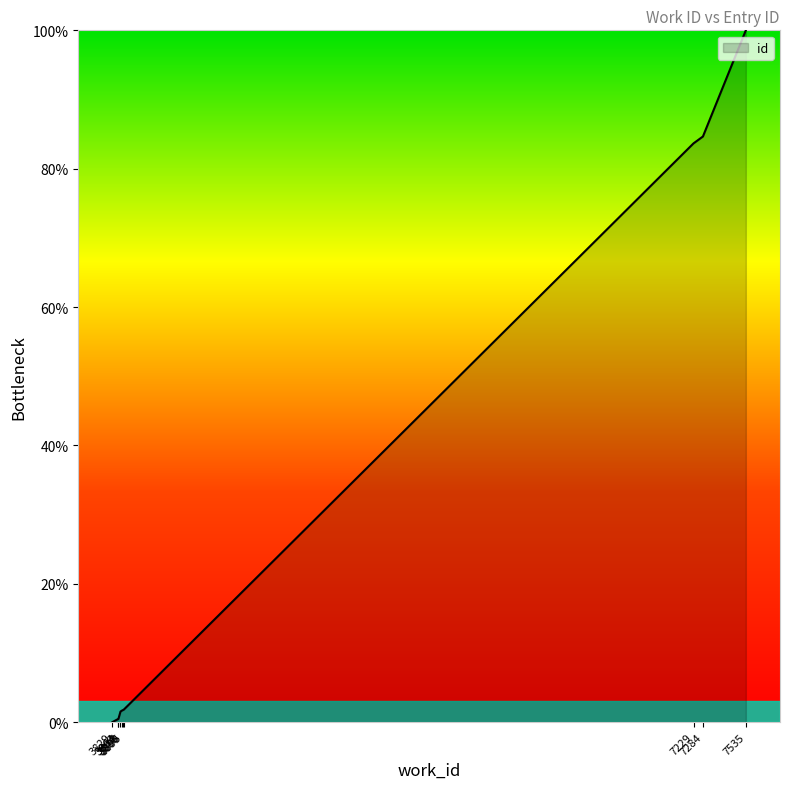

Where does the data first go above 1?

3876